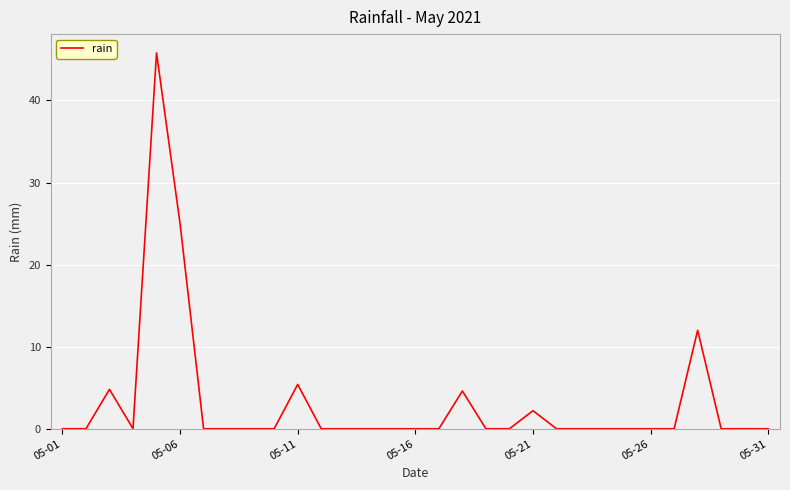

What is the greatest value displayed?

45.8